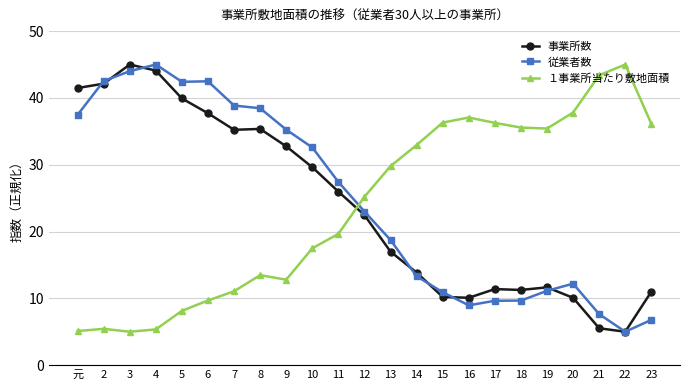

Is the value of １事業所当たり敷地面積 at 12 greater than the value of 事業所数 at 18?

Yes